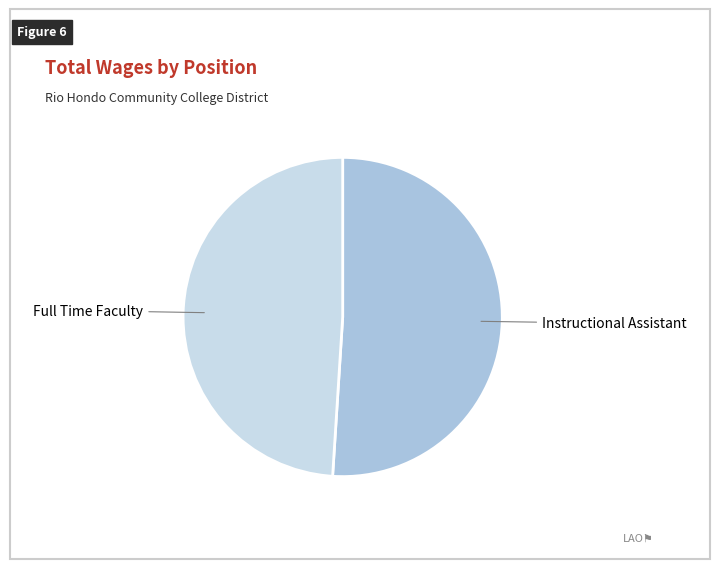

Count the number of slices in the pie.

2